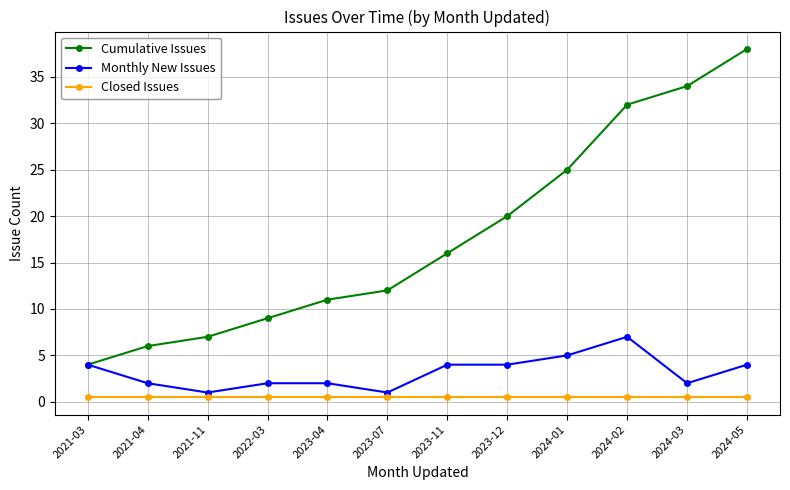

What is the minimum value shown in the chart?

0.5